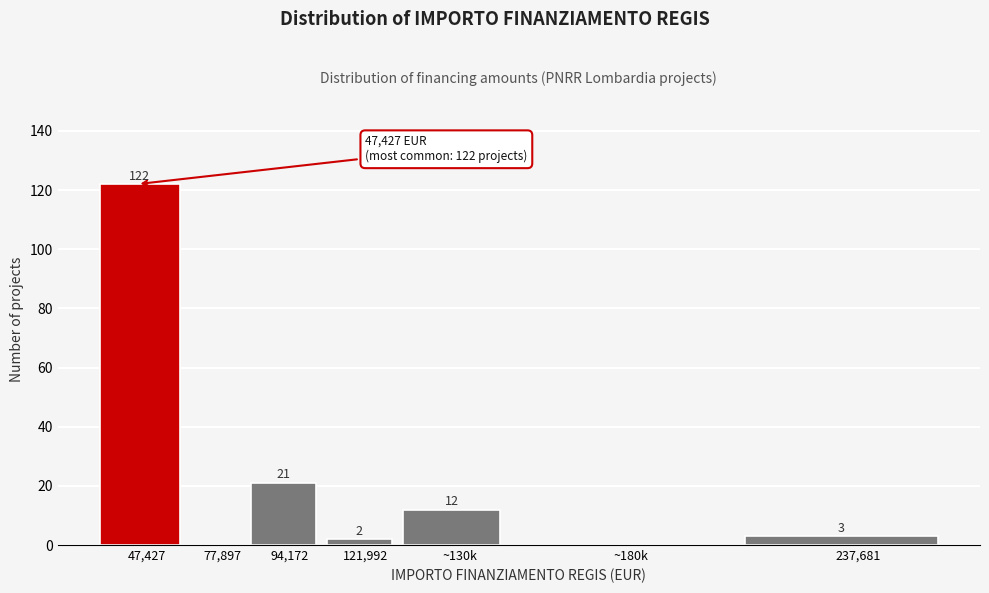

Reading right to left, list all the values displayed in this chart.

237,681=3	~180k=0	~130k=12	121,992=2	94,172=21	77,897=0	47,427=122